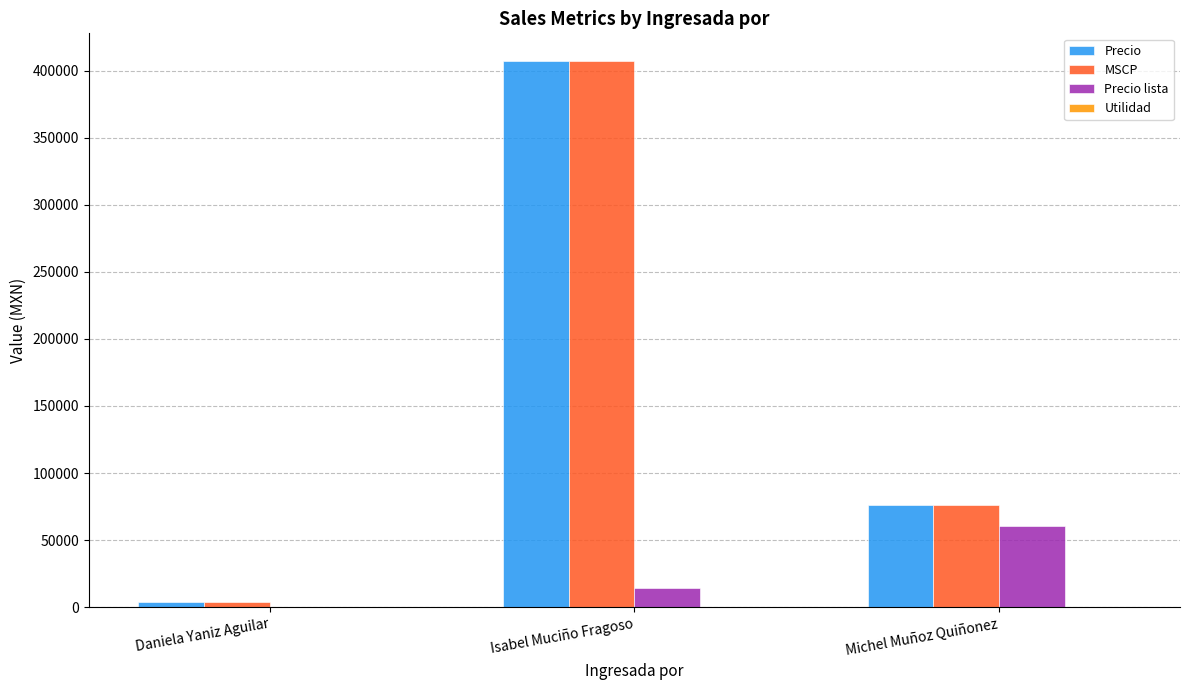

How many groups of bars are there?

3